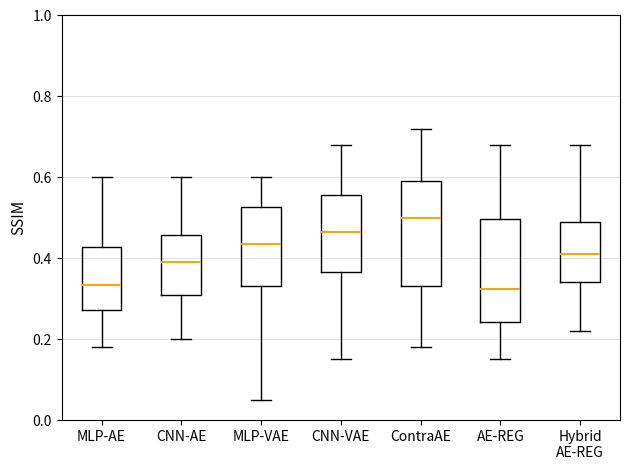

Reading left to right, read every box against the y-axis: the position of its median line, the range the box covers, and the ends of its whiskers. The values are not printed on the chart, so give them approximately, as read against the axis.

MLP-AE: median 0.34, box 0.28 to 0.42, whiskers 0.18 to 0.60
CNN-AE: median 0.40, box 0.32 to 0.46, whiskers 0.20 to 0.60
MLP-VAE: median 0.44, box 0.34 to 0.52, whiskers 0.06 to 0.60
CNN-VAE: median 0.46, box 0.36 to 0.56, whiskers 0.16 to 0.68
ContraAE: median 0.50, box 0.34 to 0.60, whiskers 0.18 to 0.72
AE-REG: median 0.32, box 0.24 to 0.50, whiskers 0.16 to 0.68
Hybrid AE-REG: median 0.42, box 0.34 to 0.50, whiskers 0.22 to 0.68